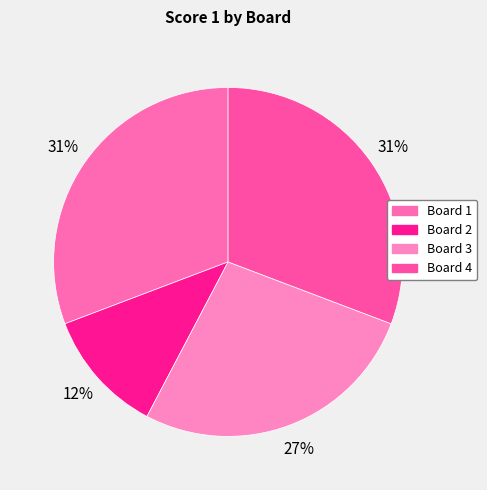

To the nearest percent, what is the difference between the Board 1 and Board 2 slice percentages?

19%